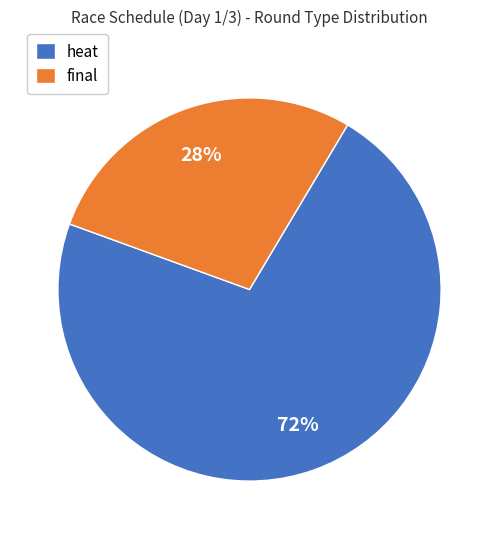

Rank the categories by value from highest to lowest.

heat, final